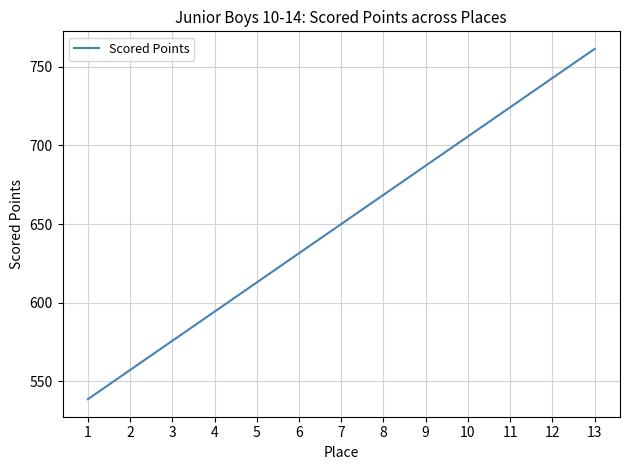

Which has a higher value, 8 or 3?

8